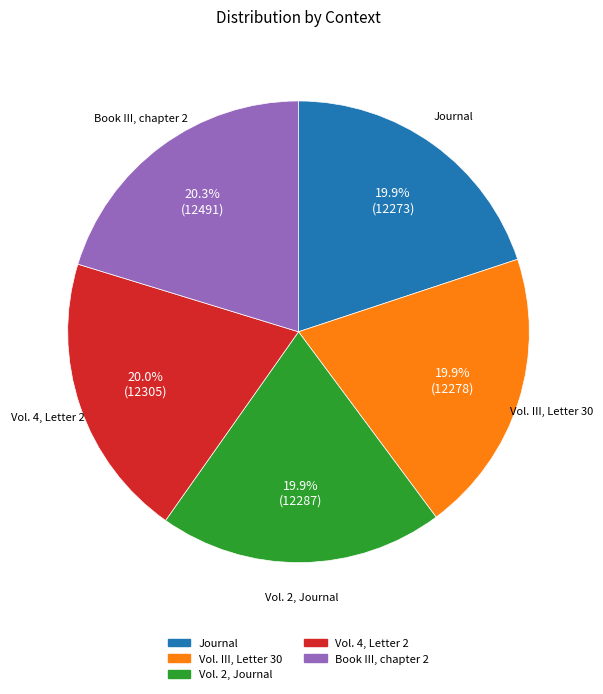

How many slices are in this pie chart?

5